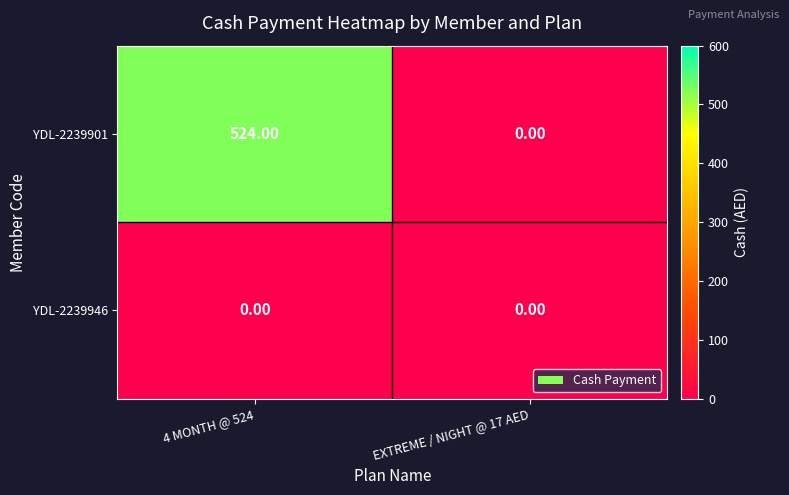

List the series in order of their peak value, highest first.

YDL-2239901, YDL-2239946